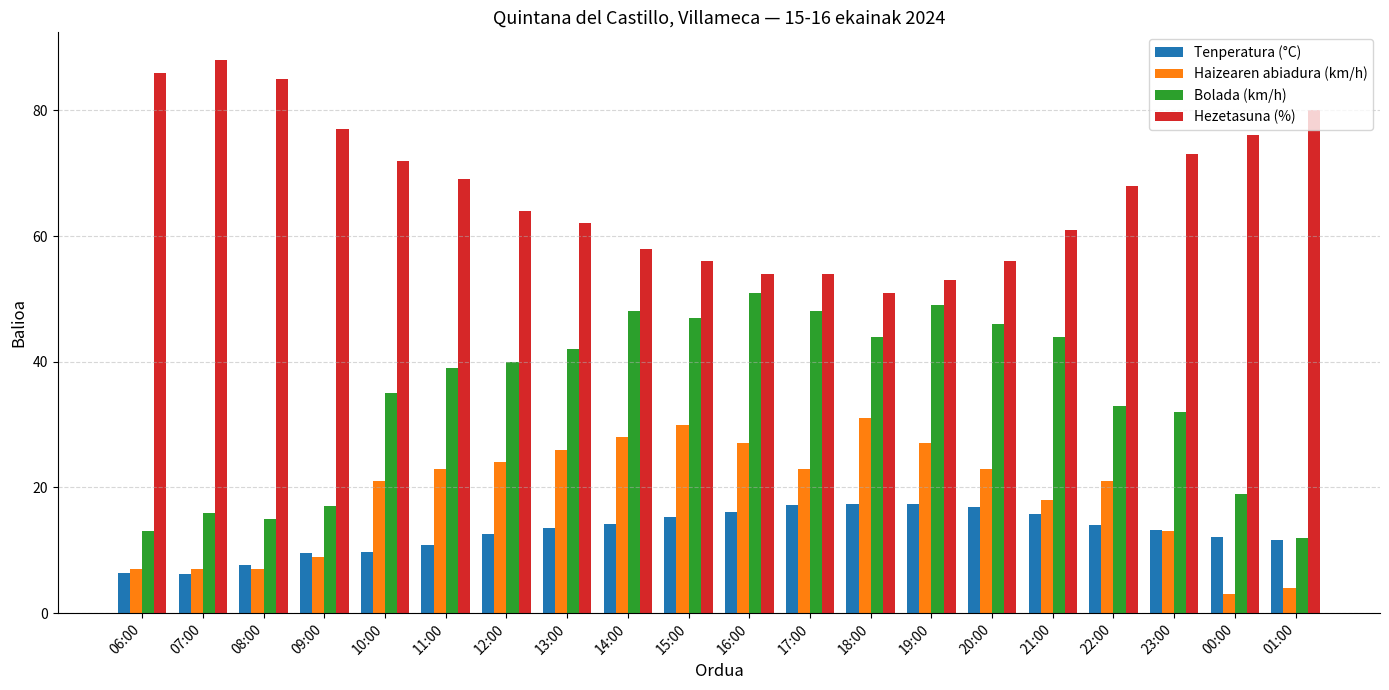

What is the minimum value for Bolada (km/h)?

12.0